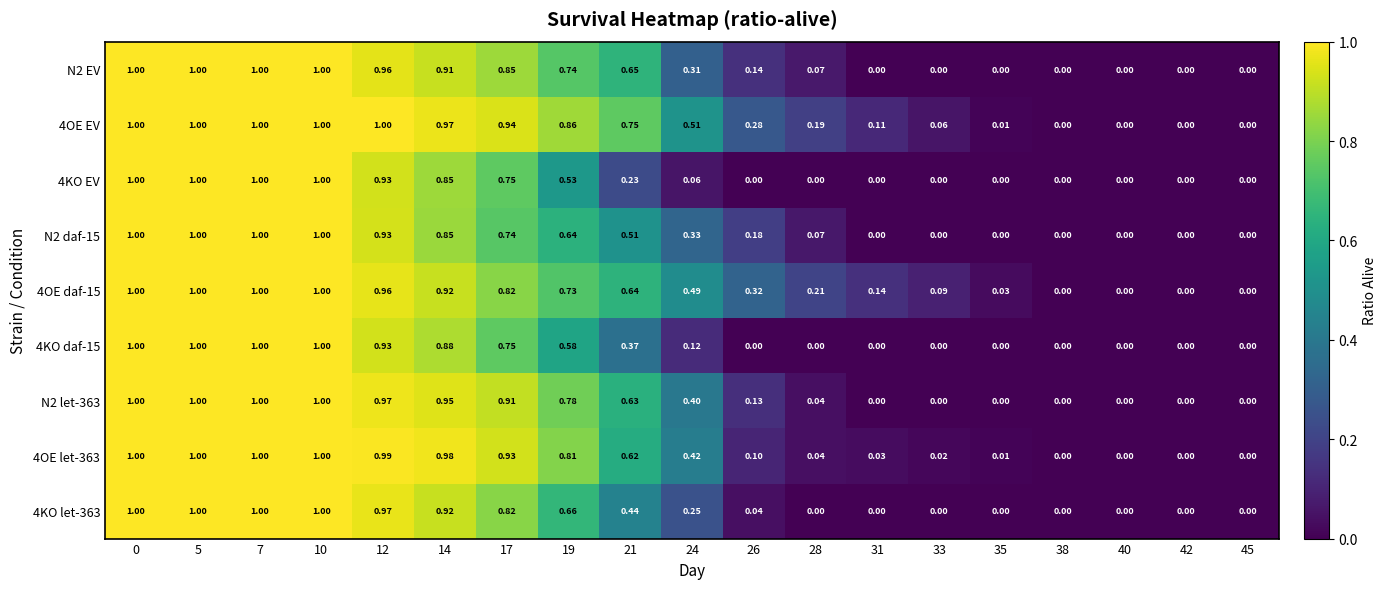

Is the value of 4KO EV at 19 greater than the value of N2 let-363 at 35?

Yes